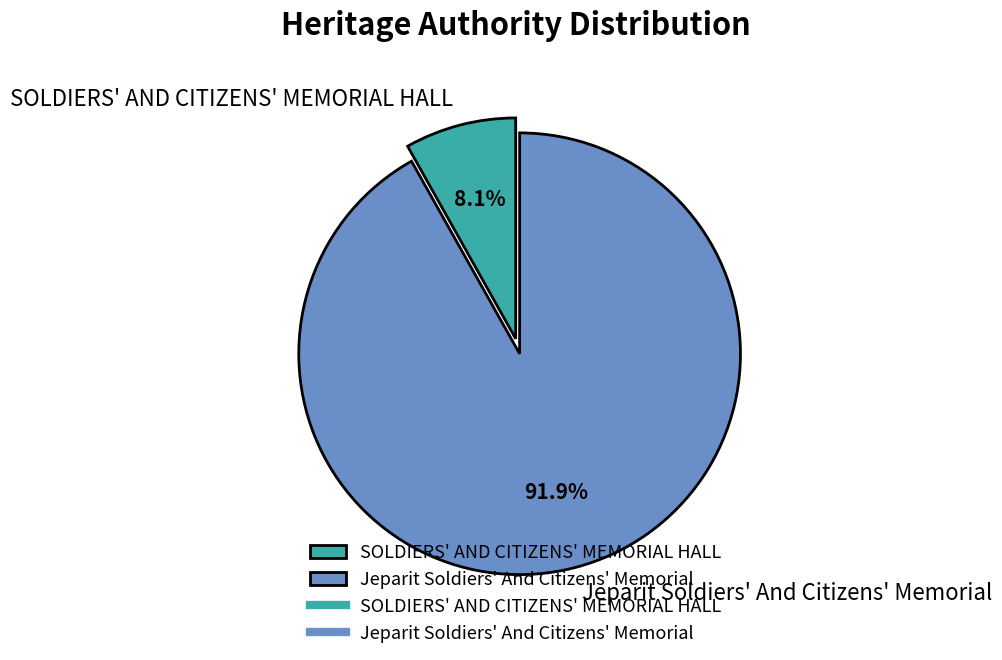

Between SOLDIERS' AND CITIZENS' MEMORIAL HALL and Jeparit Soldiers' And Citizens' Memorial, which is larger?

Jeparit Soldiers' And Citizens' Memorial